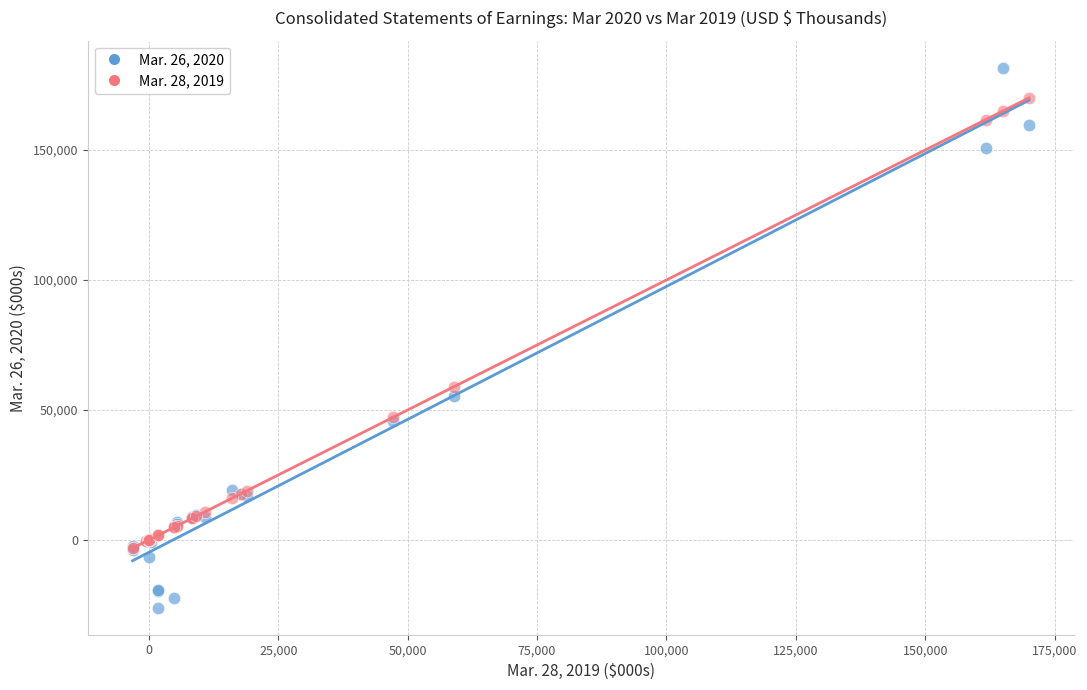

Which series reaches the minimum Y coordinate?

Mar. 26, 2020